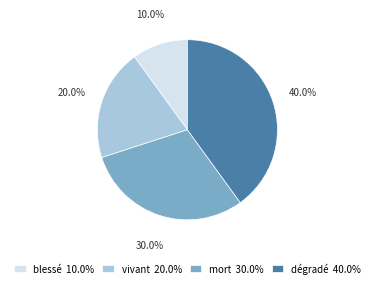

Is there a majority slice in this chart?

No